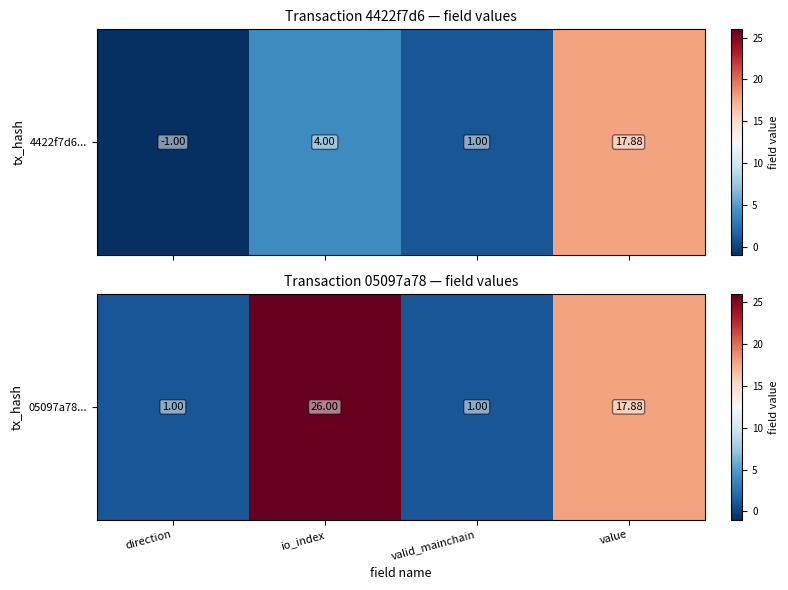

List the labels in order of value, largest first.

io_index, value, direction, valid_mainchain